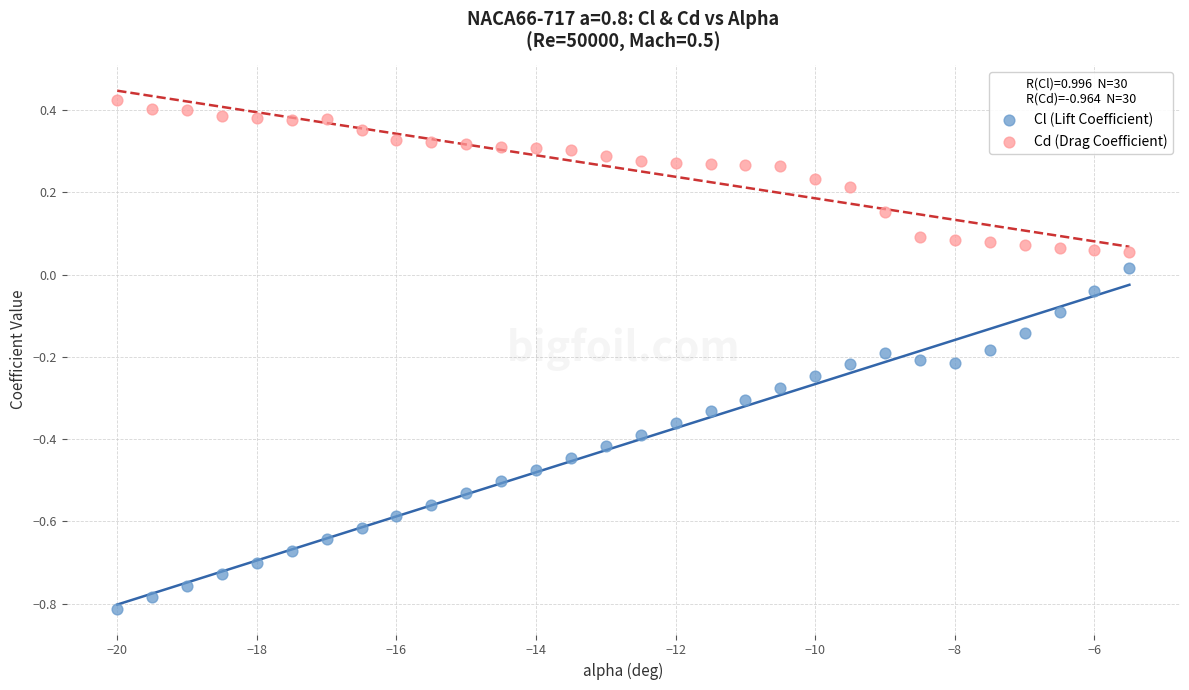

Which series contains the lowest Y value?

Cl (Lift Coefficient)